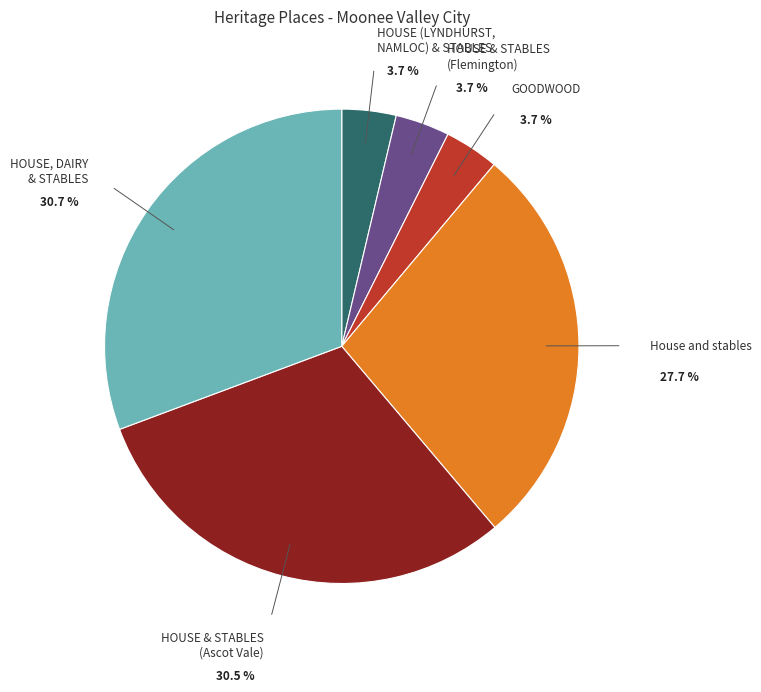

Count the number of slices in the pie.

6